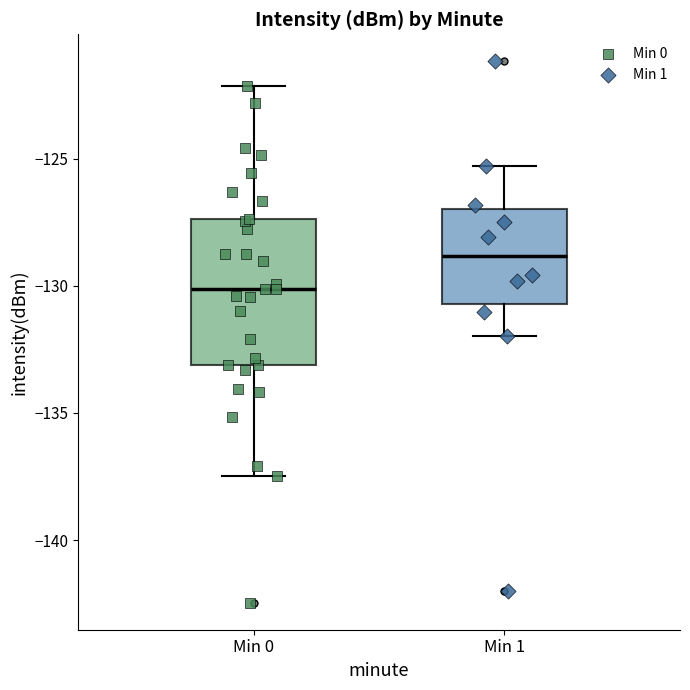

Reading left to right, read every box against the y-axis: the position of its median line, the range the box covers, and the ends of its whiskers. The values are not printed on the chart, so give them approximately, as read against the axis.

Min 0: median -130.0, box -133.0 to -127.5, whiskers -137.5 to -122.0
Min 1: median -129.0, box -130.5 to -127.0, whiskers -132.0 to -125.5